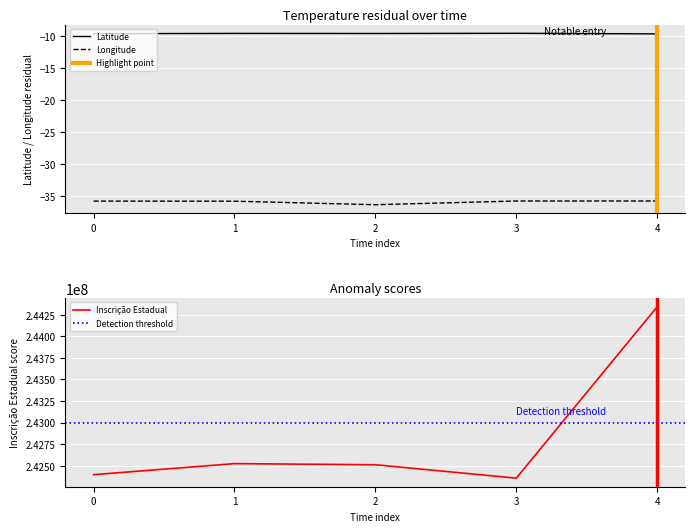

What is the lowest value of the Latitude series?

-9.6